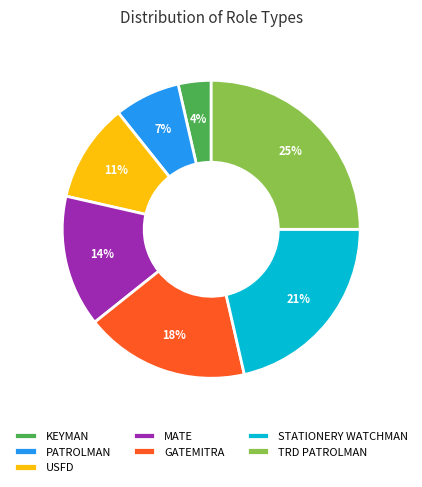

Combined, do STATIONERY WATCHMAN and TRD PATROLMAN account for over 50%?

No